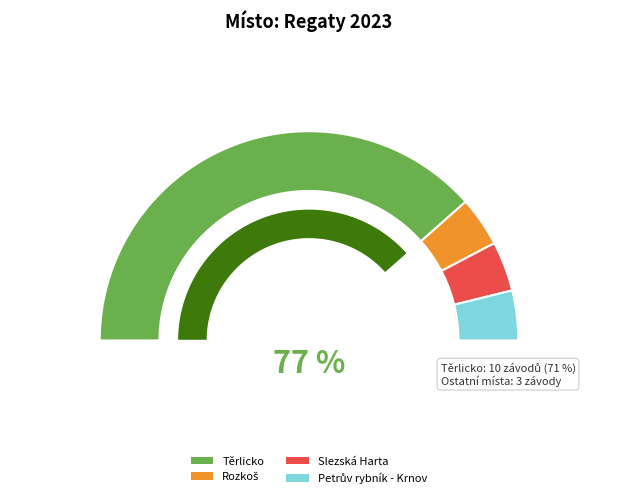

Count the number of slices in the pie.

4